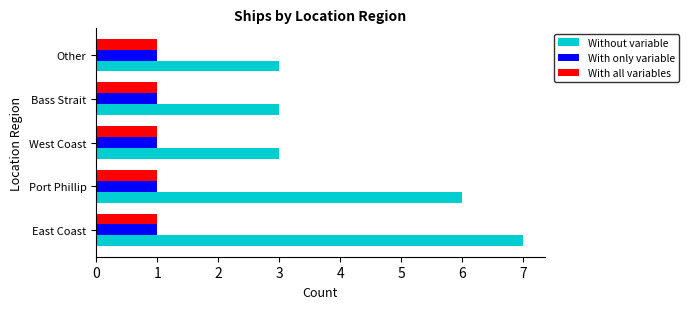

Which series changed the most between Port Phillip and Other?

Without variable